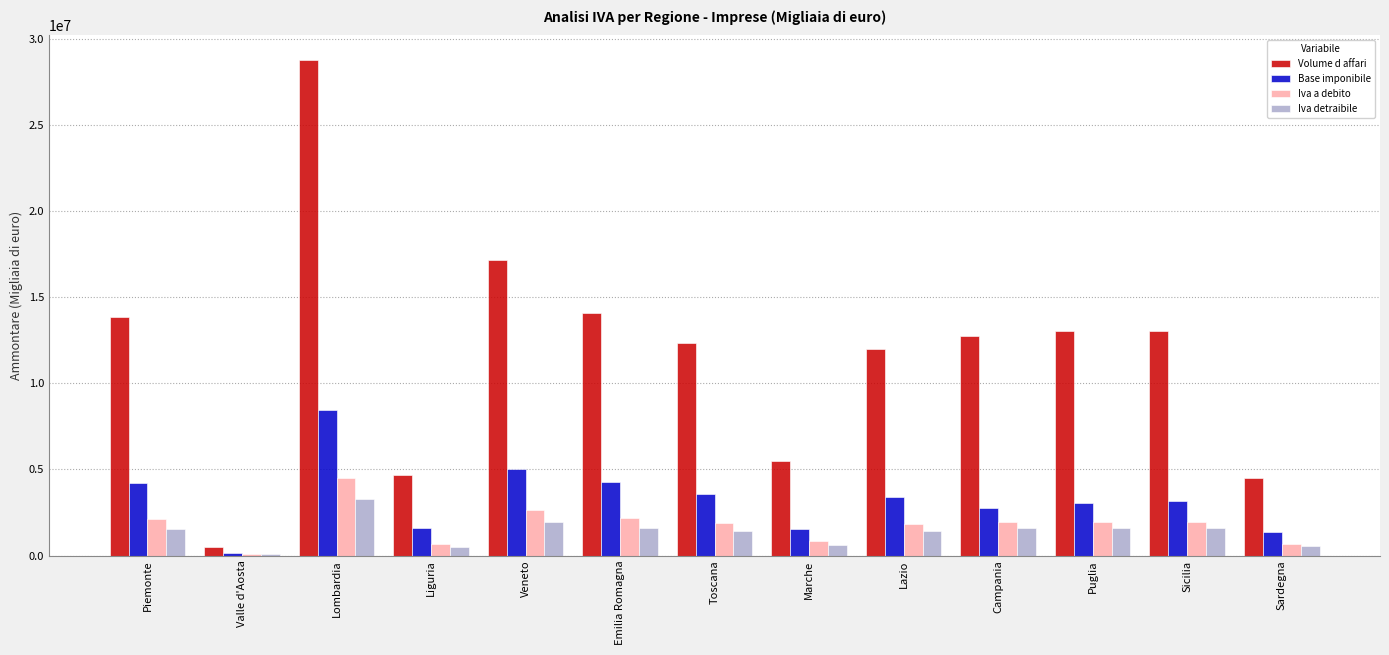

What are all the series names shown in the legend?

Volume d affari, Base imponibile, Iva a debito, Iva detraibile